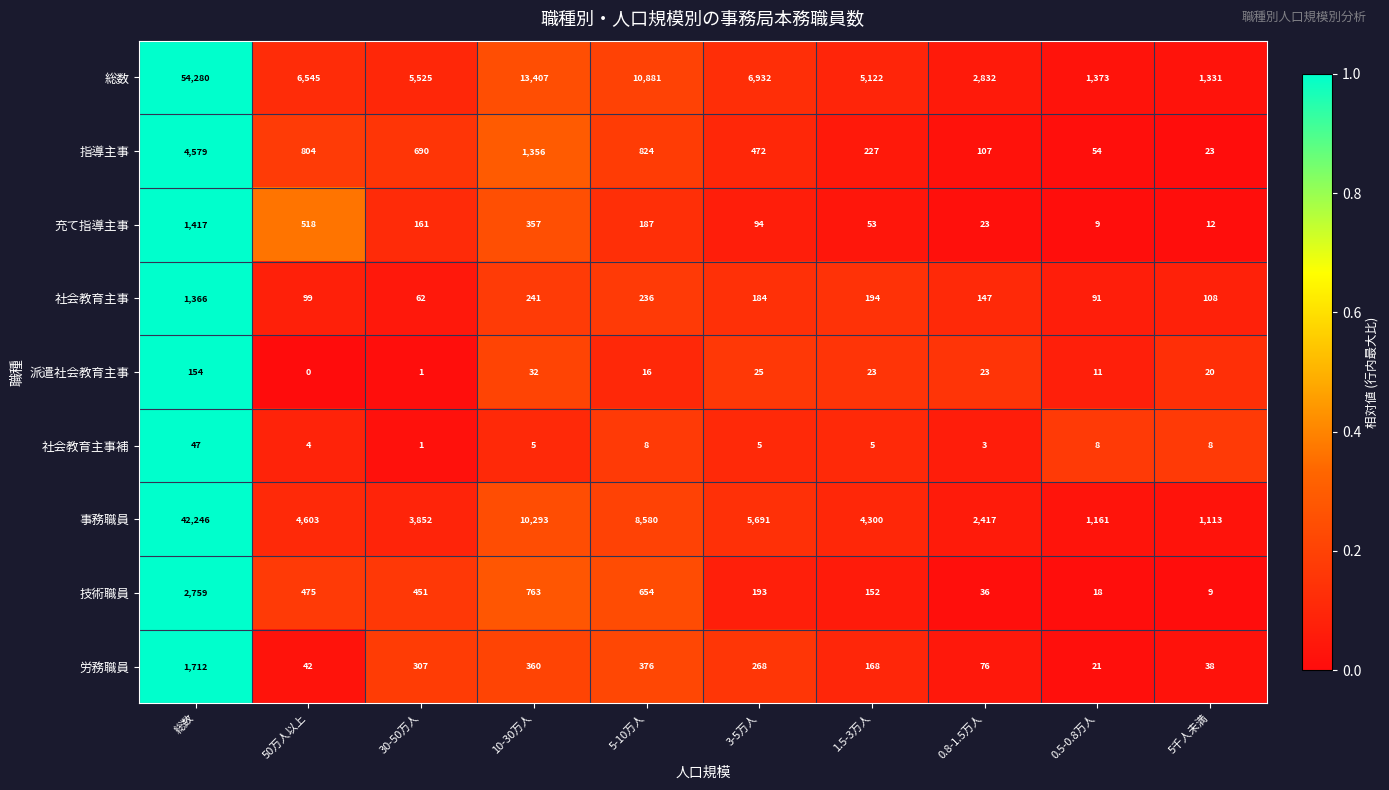

What is the maximum value for 技術職員?

2759